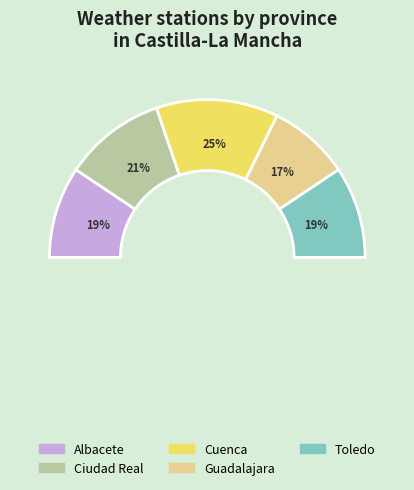

To the nearest percent, what is the difference between the largest and smallest slice percentages?

24%